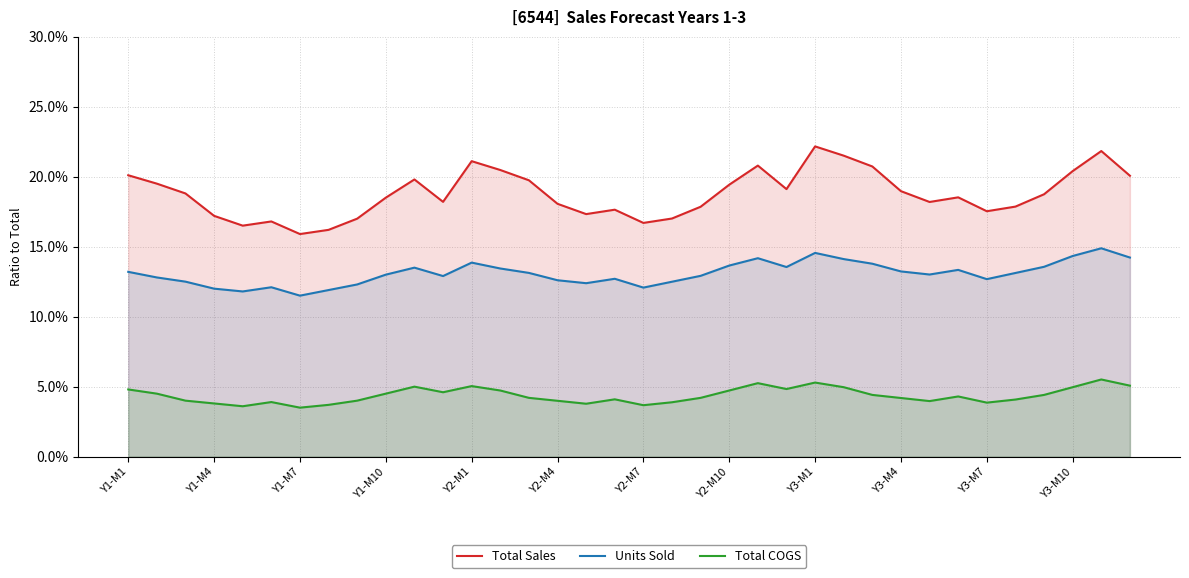

Rank the series by their maximum value, from highest to lowest.

Total Sales, Units Sold, Total COGS